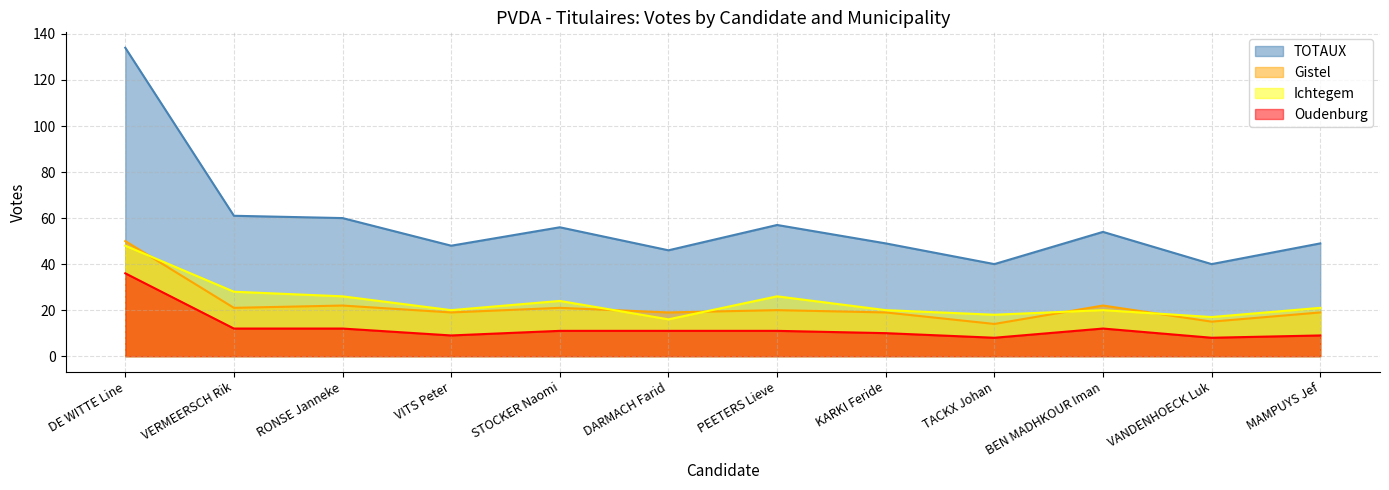

Reading left to right, what are all the values shown in this chart?

TOTAUX: DE WITTE Line=134	VERMEERSCH Rik=61	RONSE Janneke=60	VITS Peter=48	STOCKER Naomi=56	DARMACH Farid=46	PEETERS Lieve=57	KARKI Feride=49	TACKX Johan=40	BEN MADHKOUR Iman=54	VANDENHOECK Luk=40	MAMPUYS Jef=49
Gistel: DE WITTE Line=50	VERMEERSCH Rik=21	RONSE Janneke=22	VITS Peter=19	STOCKER Naomi=21	DARMACH Farid=19	PEETERS Lieve=20	KARKI Feride=19	TACKX Johan=14	BEN MADHKOUR Iman=22	VANDENHOECK Luk=15	MAMPUYS Jef=19
Ichtegem: DE WITTE Line=48	VERMEERSCH Rik=28	RONSE Janneke=26	VITS Peter=20	STOCKER Naomi=24	DARMACH Farid=16	PEETERS Lieve=26	KARKI Feride=20	TACKX Johan=18	BEN MADHKOUR Iman=20	VANDENHOECK Luk=17	MAMPUYS Jef=21
Oudenburg: DE WITTE Line=36	VERMEERSCH Rik=12	RONSE Janneke=12	VITS Peter=9	STOCKER Naomi=11	DARMACH Farid=11	PEETERS Lieve=11	KARKI Feride=10	TACKX Johan=8	BEN MADHKOUR Iman=12	VANDENHOECK Luk=8	MAMPUYS Jef=9